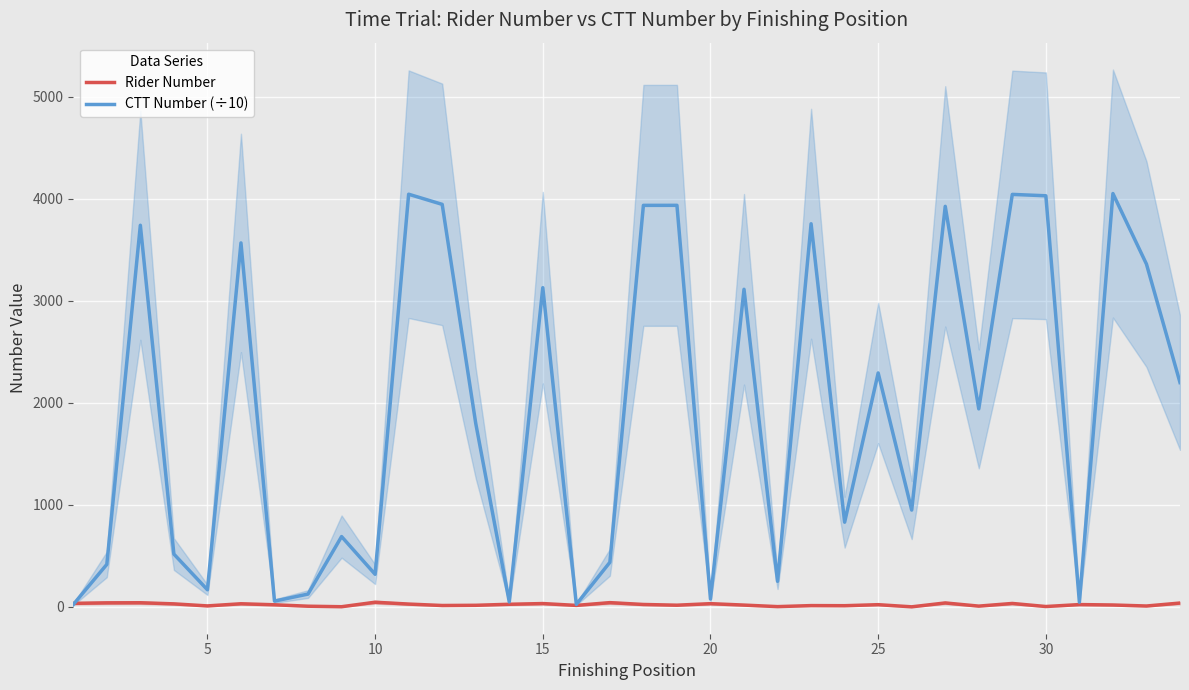

How many times do CTT Number (÷10) and Rider Number cross each other?

1